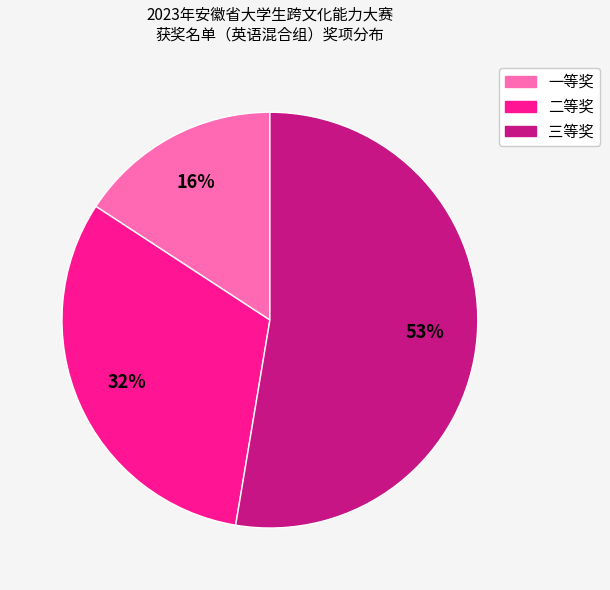

What is the majority slice?

三等奖